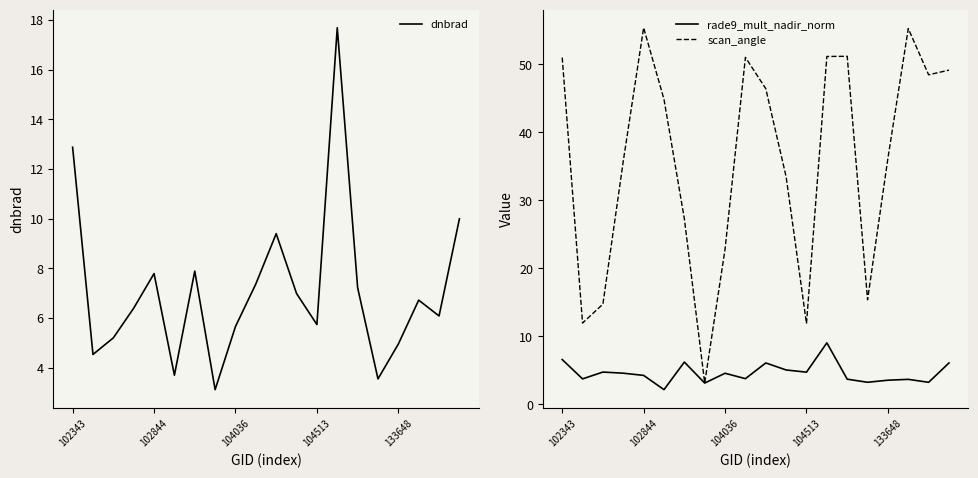

What is the difference between the maximum and second lowest values in the scan_angle series?

43.5